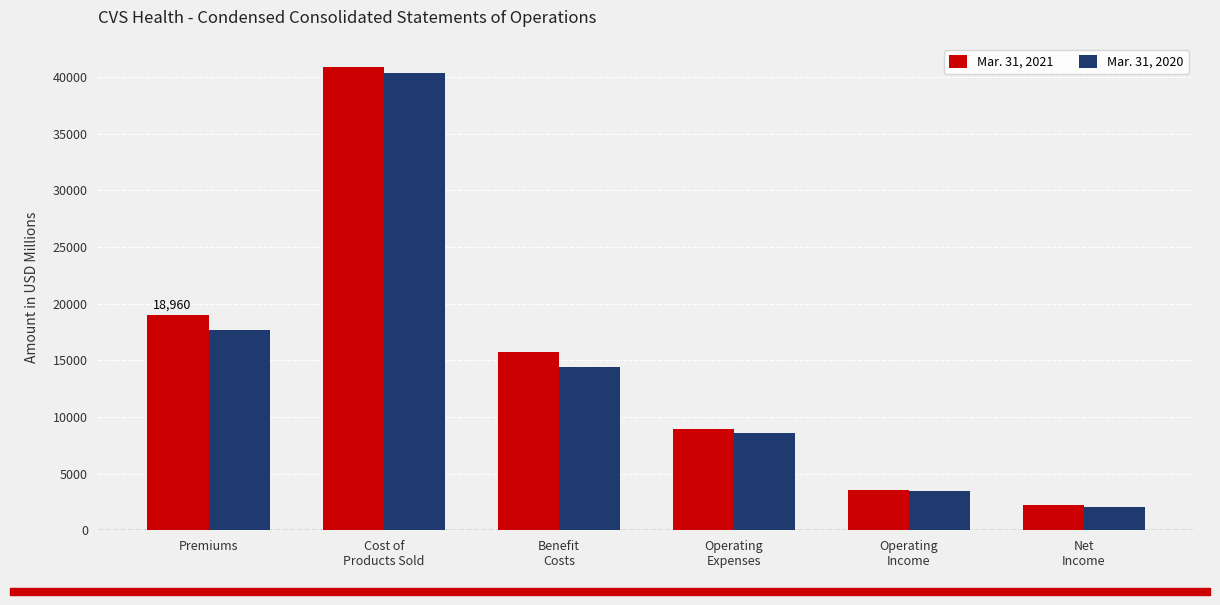

What is the label of the 5th bar from the left?

Operating
Income